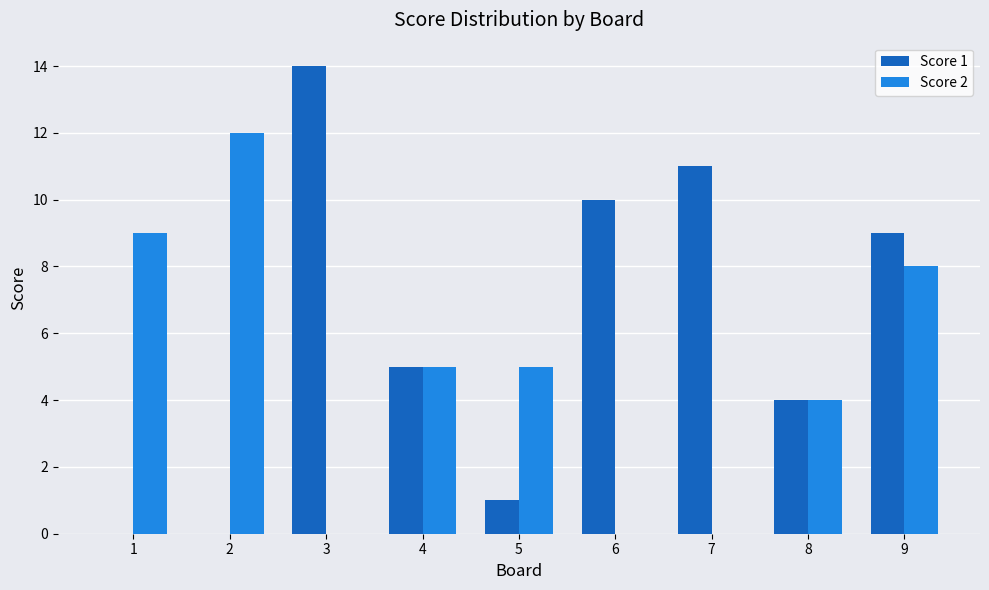

Is it true that Score 1 equals 0 at 1?

True